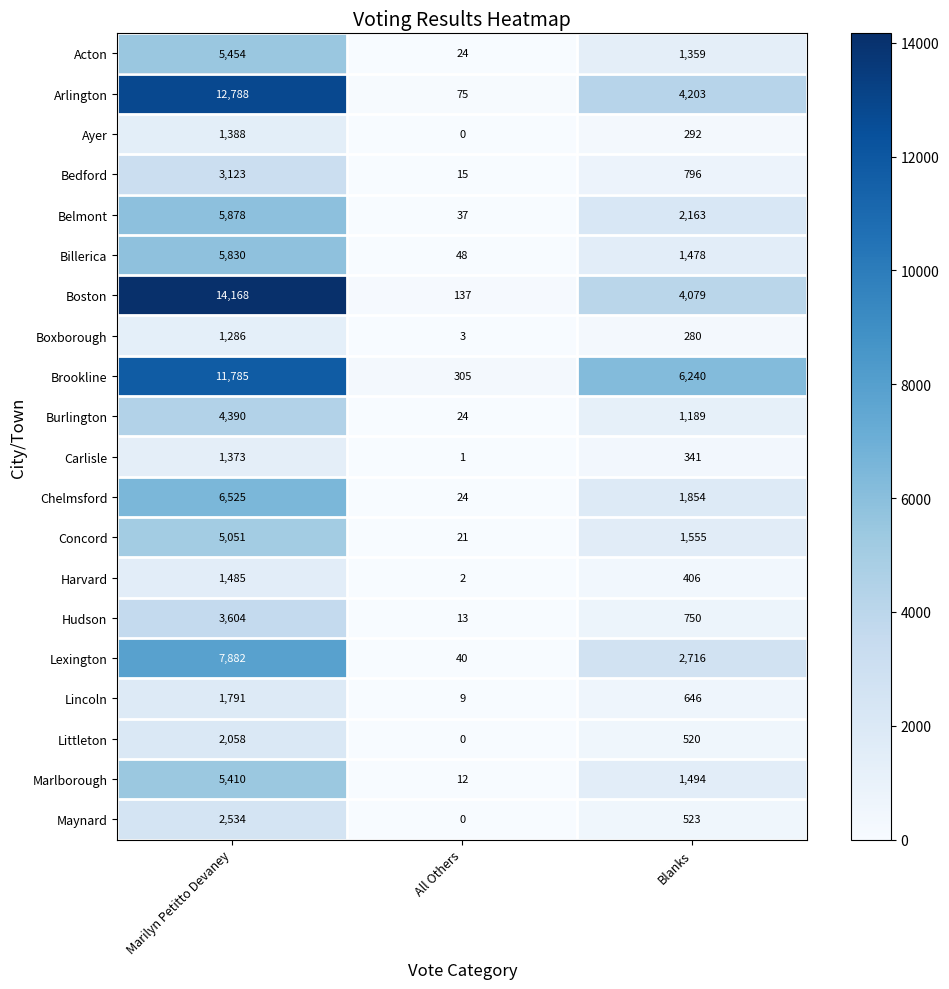

How many data points does each series have?

3